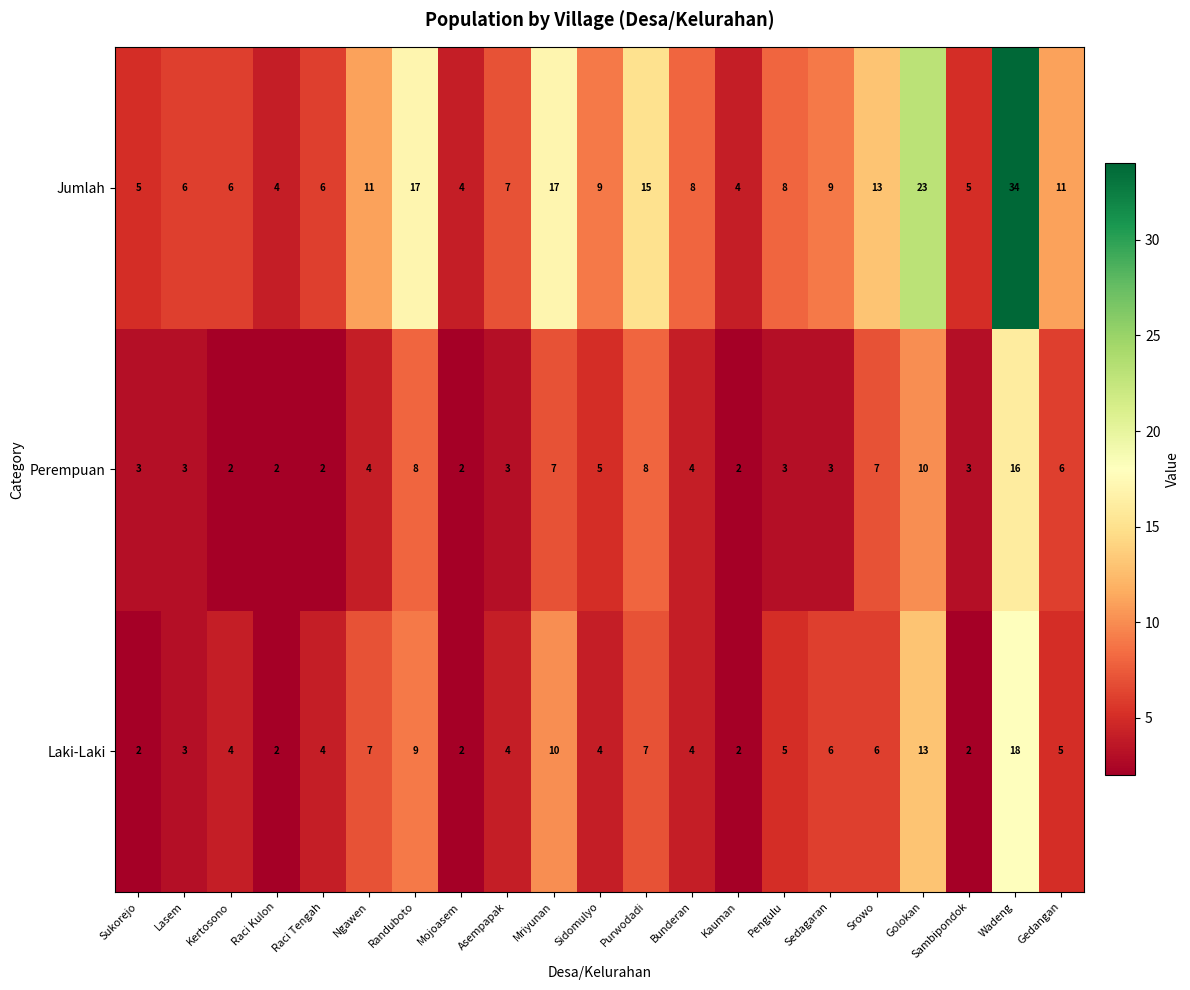

What is the maximum value shown in the chart?

34